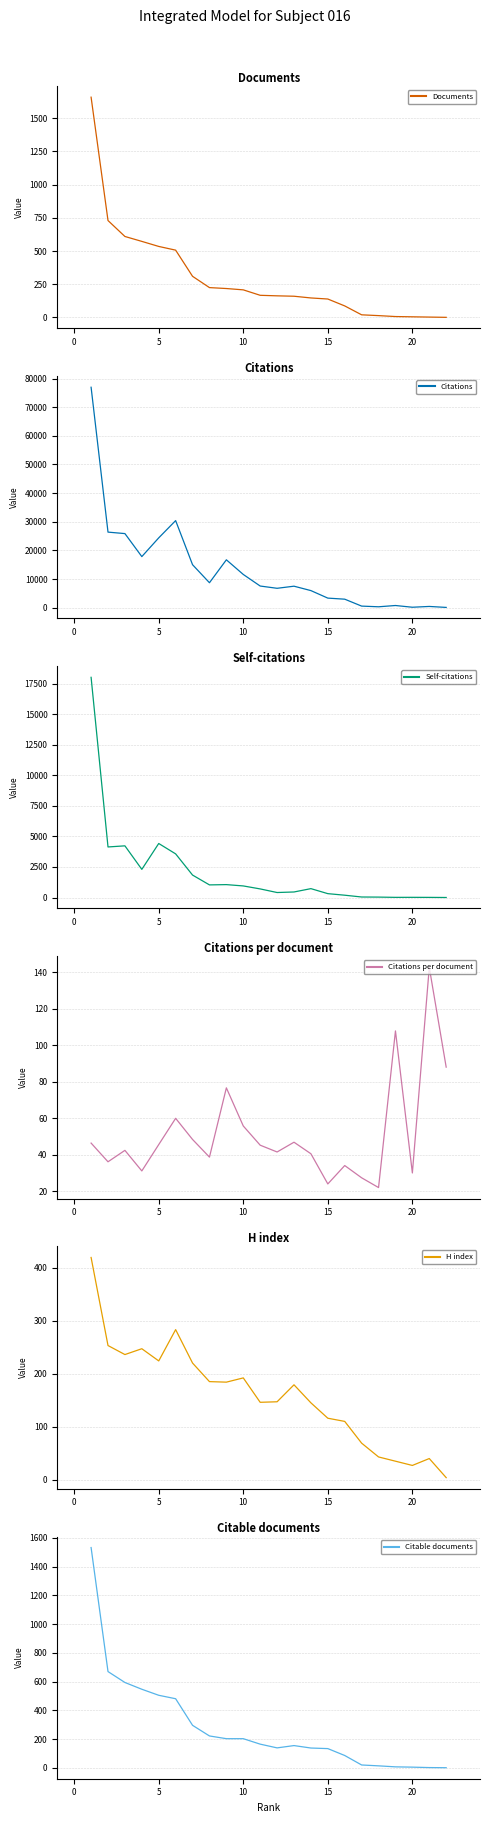

Reading right to left, extract all data points from this chart.

Documents: 1.0	3.0	5.0	7.0	14.0	20.0	87.0	139.0	147.0	160.0	163.0	167.0	208.0	218.0	225.0	310.0	507.0	535.0	573.0	610.0	730.0	1659.0
Citations: 88.0	428.0	150.0	755.0	308.0	547.0	2964.0	3335.0	5958.0	7498.0	6764.0	7553.0	11598.0	16709.0	8705.0	14996.0	30395.0	24372.0	17829.0	25860.0	26374.0	76948.0
Self-citations: 3.0	12.0	16.0	14.0	35.0	43.0	190.0	317.0	727.0	454.0	409.0	704.0	948.0	1056.0	1033.0	1837.0	3570.0	4419.0	2304.0	4227.0	4136.0	18009.0
Citations per document: 88.0	142.7	30.0	107.9	22.0	27.4	34.1	24.0	40.5	46.9	41.5	45.2	55.8	76.7	38.7	48.4	60.0	45.6	31.1	42.4	36.1	46.4
H index: 4.0	40.0	27.0	35.0	43.0	69.0	110.0	116.0	145.0	179.0	147.0	146.0	192.0	184.0	185.0	220.0	283.0	224.0	247.0	236.0	253.0	419.0
Citable documents: 1.0	2.0	5.0	7.0	14.0	20.0	86.0	134.0	138.0	155.0	139.0	165.0	203.0	203.0	222.0	296.0	481.0	505.0	547.0	594.0	670.0	1533.0